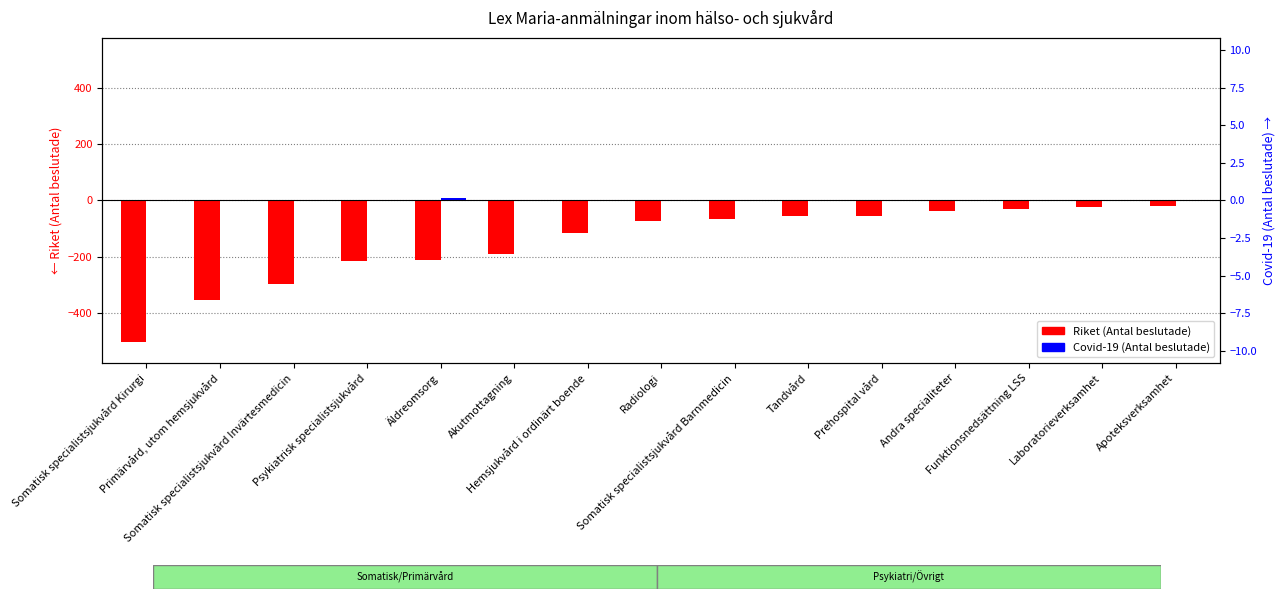

Reading left to right, extract all data points from this chart.

Riket (Antal beslutade): Somatisk specialistsjukvård Kirurgi=-503	Primärvård, utom hemsjukvård=-353	Somatisk specialistsjukvård Invärtesmedicin=-296	Psykiatrisk specialistsjukvård=-217	Äldreomsorg=-212	Akutmottagning=-192	Hemsjukvård i ordinärt boende=-116	Radiologi=-74	Somatisk specialistsjukvård Barnmedicin=-66	Tandvård=-57	Prehospital vård=-57	Andra specialiteter=-39	Funktionsnedsättning LSS=-29	Laboratorieverksamhet=-23	Apoteksverksamhet=-21
Covid-19 (Antal beslutade): Somatisk specialistsjukvård Kirurgi=3	Primärvård, utom hemsjukvård=2	Somatisk specialistsjukvård Invärtesmedicin=2	Psykiatrisk specialistsjukvård=1	Äldreomsorg=9	Akutmottagning=2	Hemsjukvård i ordinärt boende=3	Radiologi=0	Somatisk specialistsjukvård Barnmedicin=1	Tandvård=0	Prehospital vård=0	Andra specialiteter=0	Funktionsnedsättning LSS=0	Laboratorieverksamhet=1	Apoteksverksamhet=0